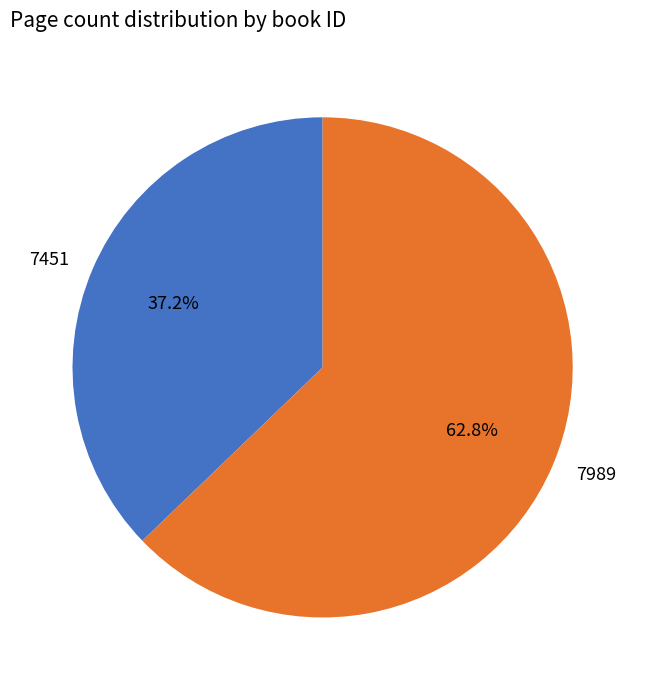

To the nearest percent, what portion does 7989 represent?

63%